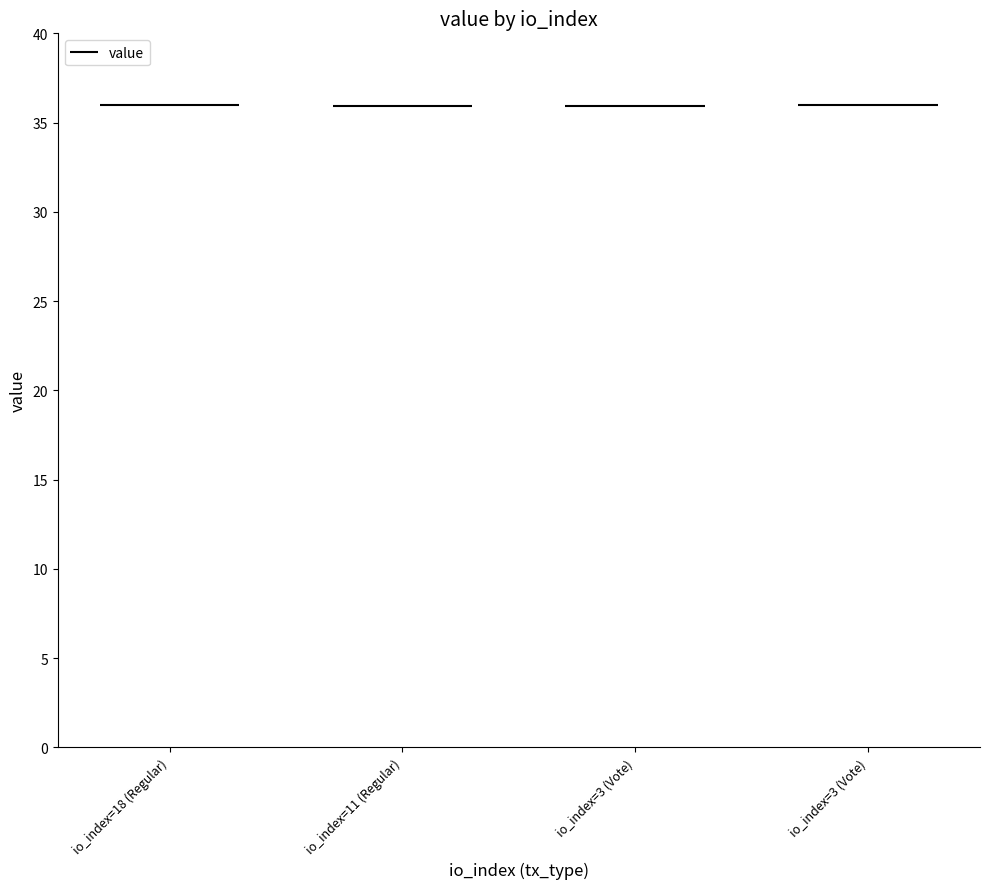

What is the average value?

36.0